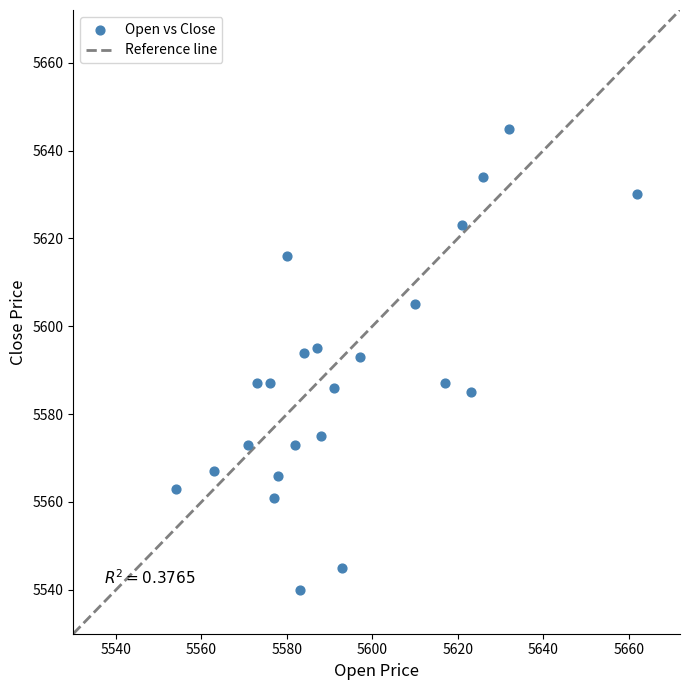

What is the range of X values (max minus min)?

108